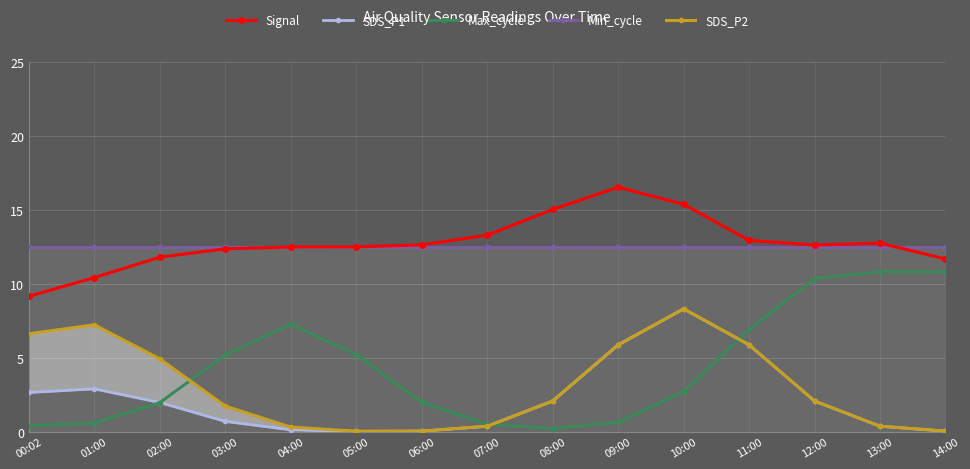

At which category does the chart reach its peak across all series?

09:00